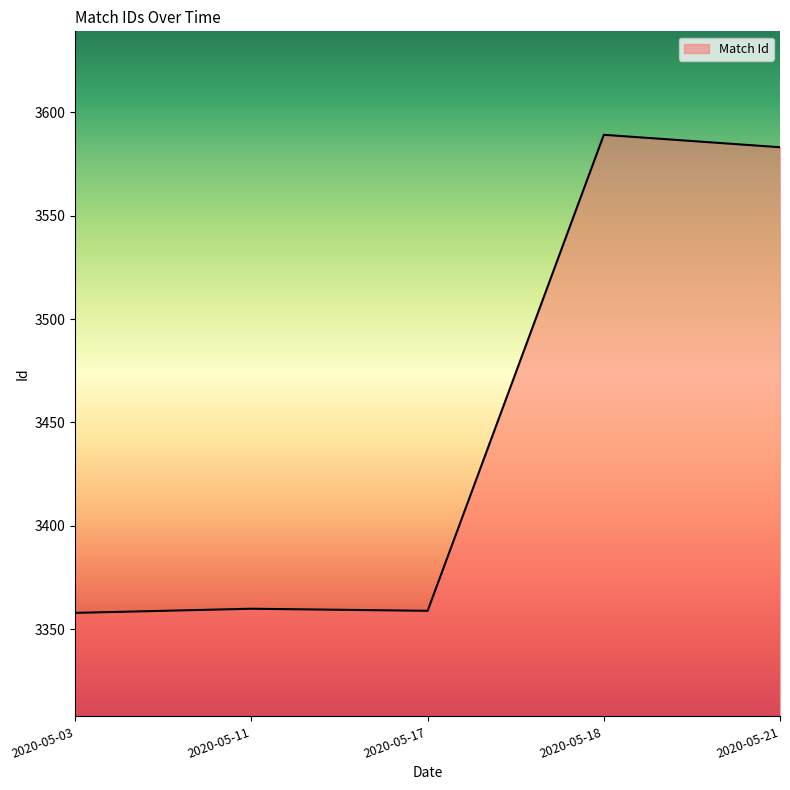

Where is the data nearest to the value 3473?

2020-05-21